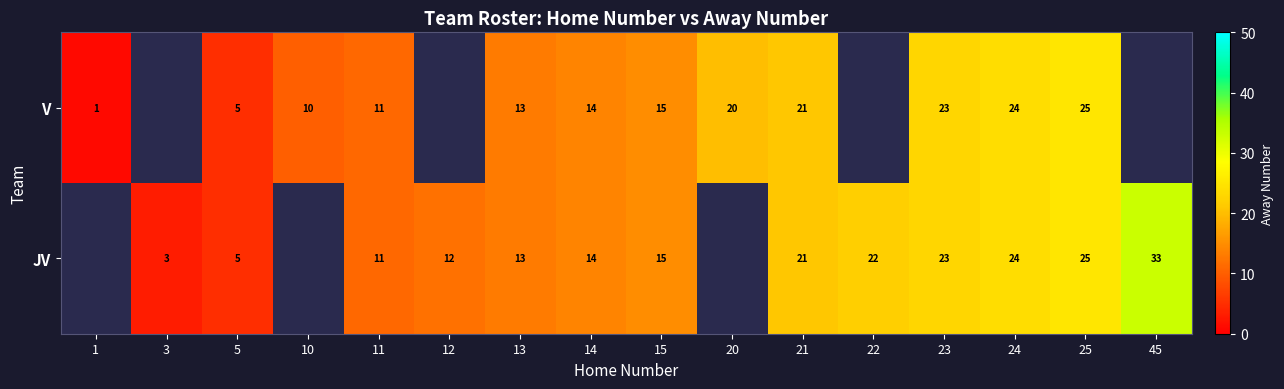

Which has a higher value, 14 or 23?

23